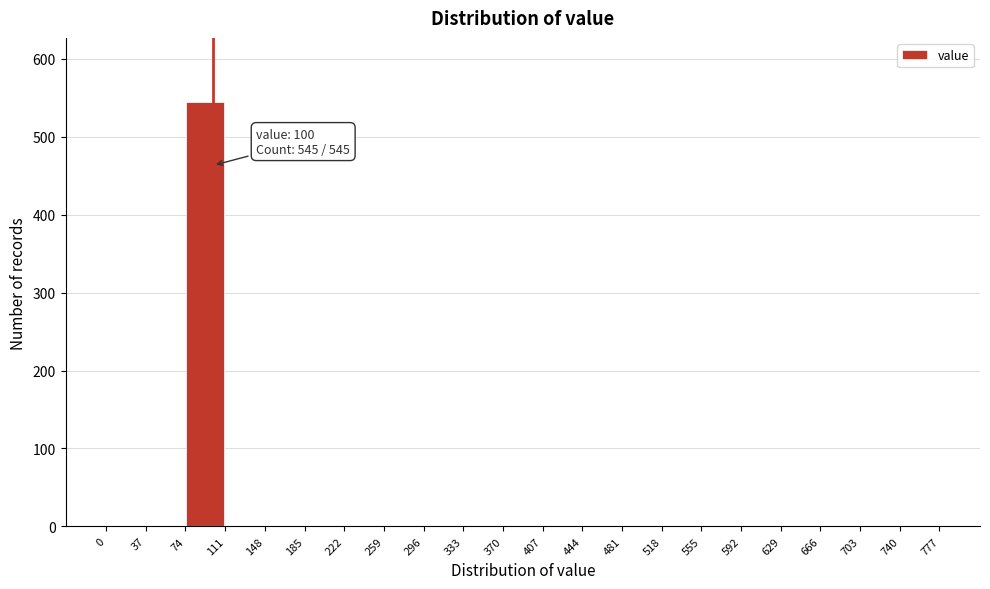

Which range on the x-axis has the tallest bar?

74 to 111